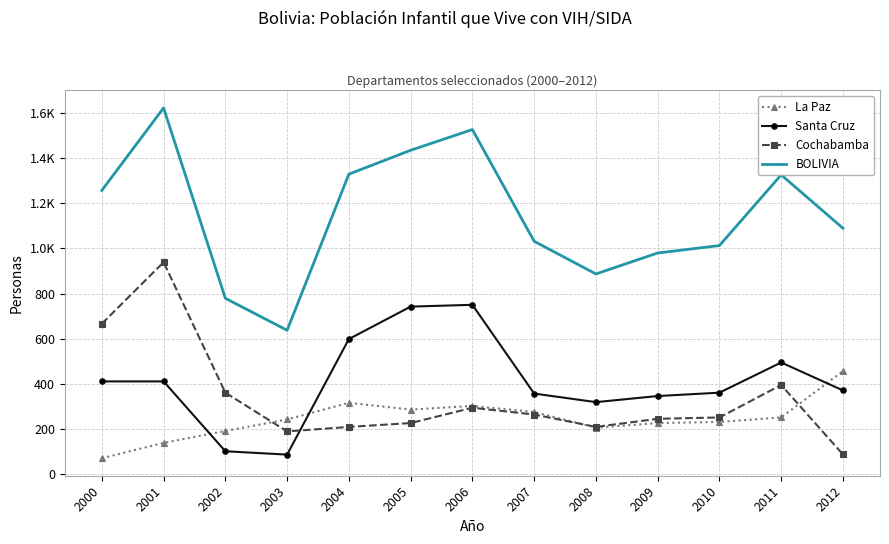

At how many categories does at least one series exceed 824?

11